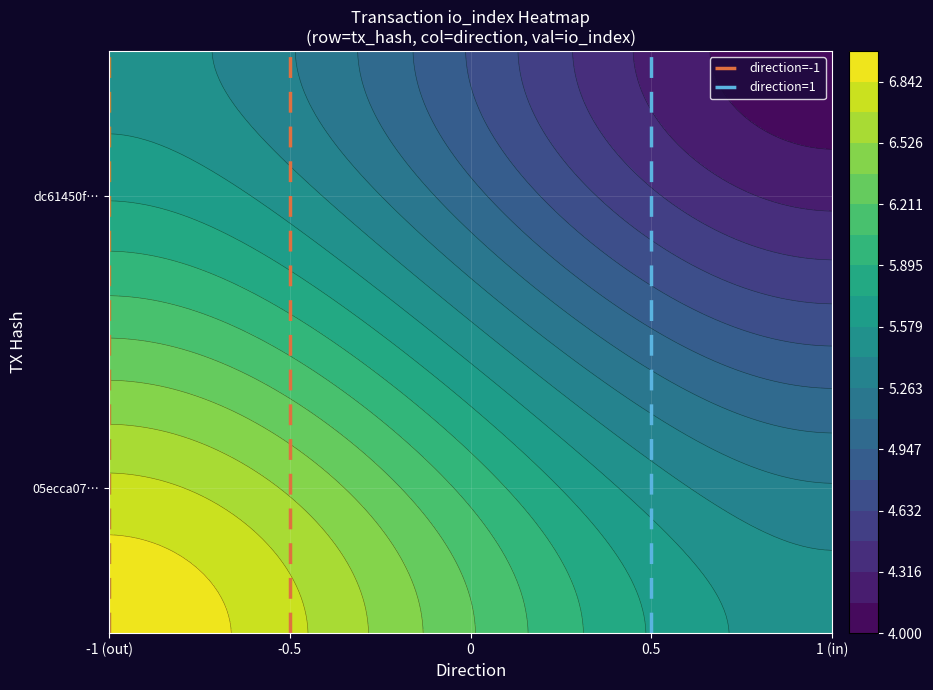

Which category has the lowest value in the direction=1 series?

0.5